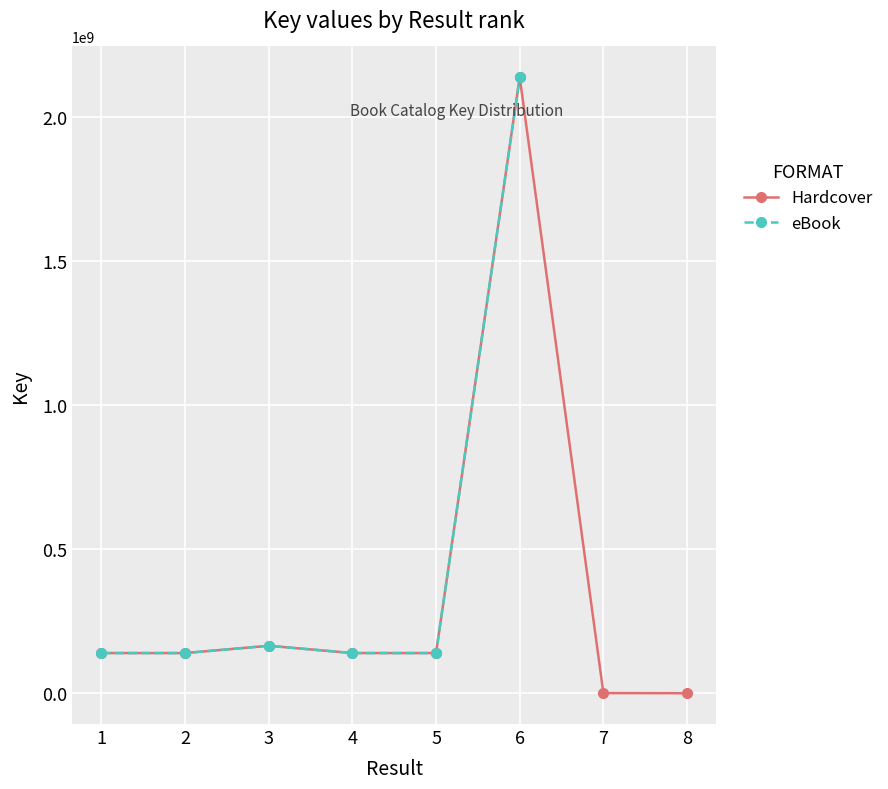

What is the total value across all series at 1?

280268062.0